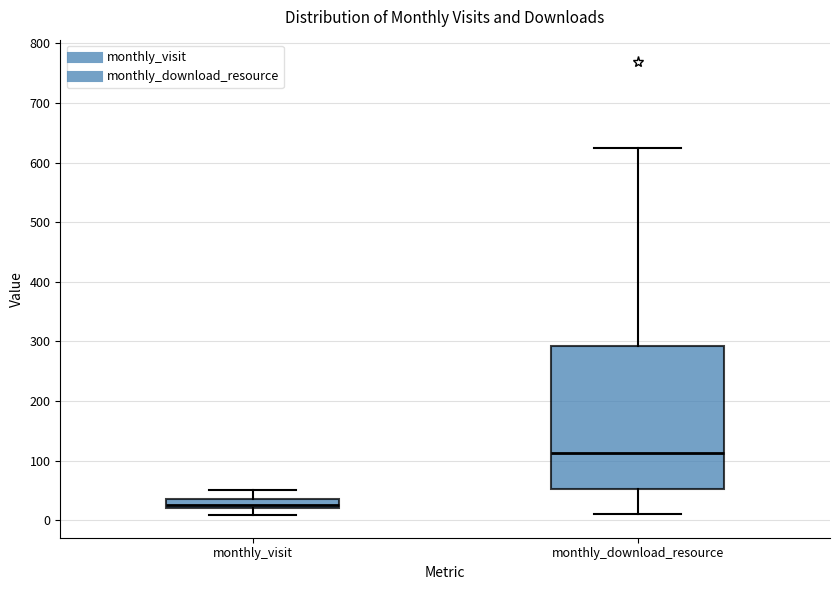

Reading left to right, transcribe this box plot: for each box, give where its median line is, the range the box spans, and where its two whiskers end, as read against the y-axis. The values are not printed on the chart, so give them approximately, as read against the axis.

monthly_visit: median 30, box 20 to 40, whiskers 10 to 50
monthly_download_resource: median 110, box 50 to 290, whiskers 10 to 630